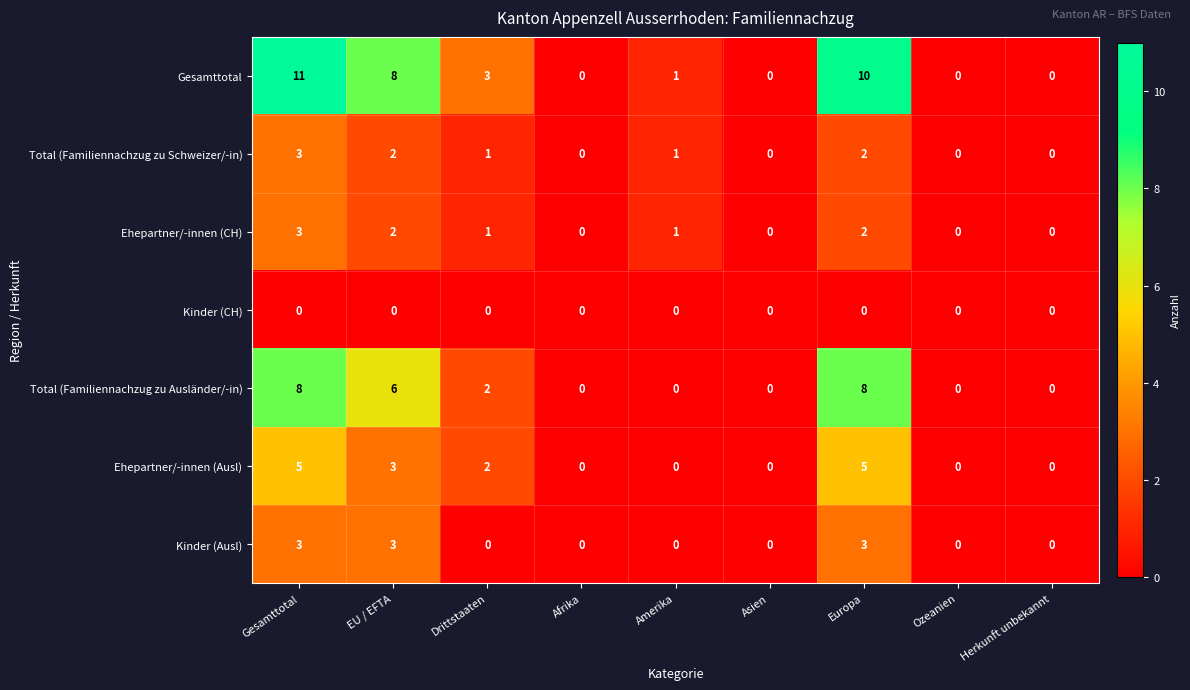

Which category has the highest value in the Total (Familiennachzug zu Schweizer/-in) series?

Gesamttotal